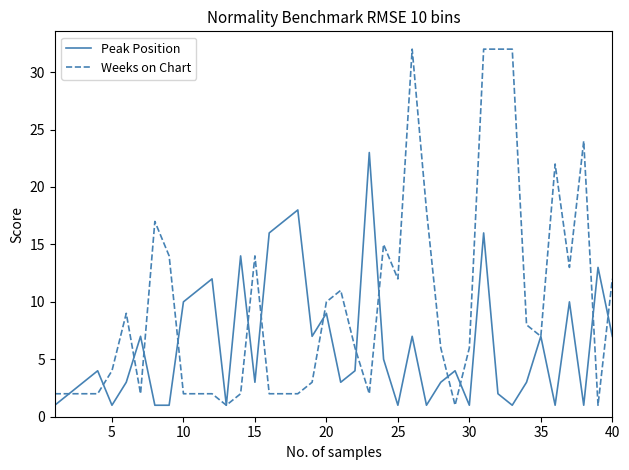

Which series has the widest spread of values?

Weeks on Chart